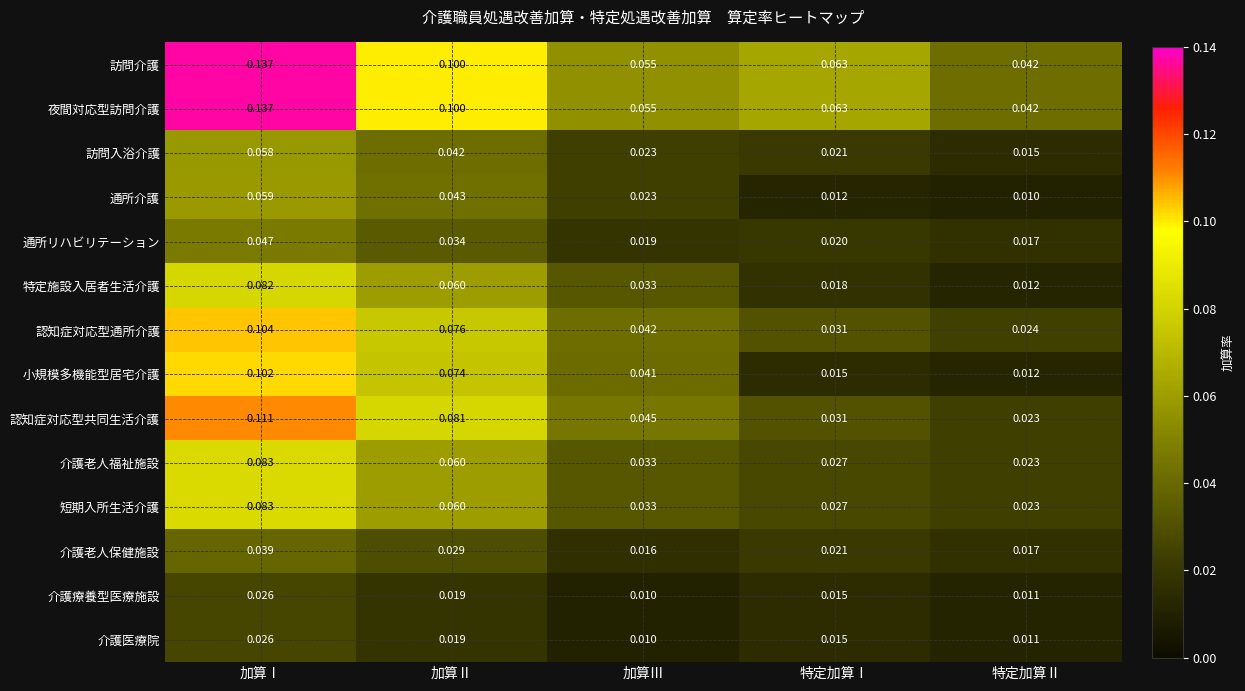

At which category is the sum across all series the highest?

加算Ⅰ